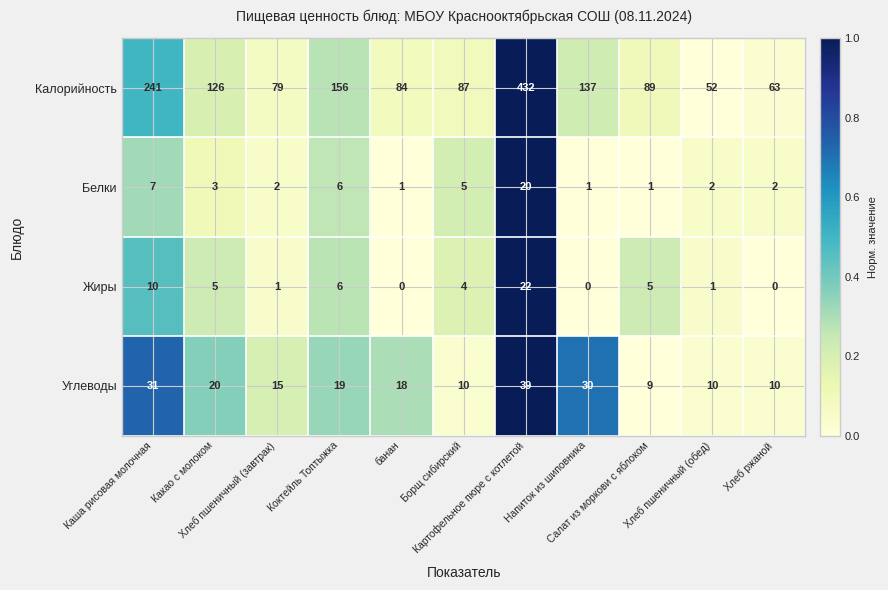

Which series has the largest total across all categories?

Калорийность